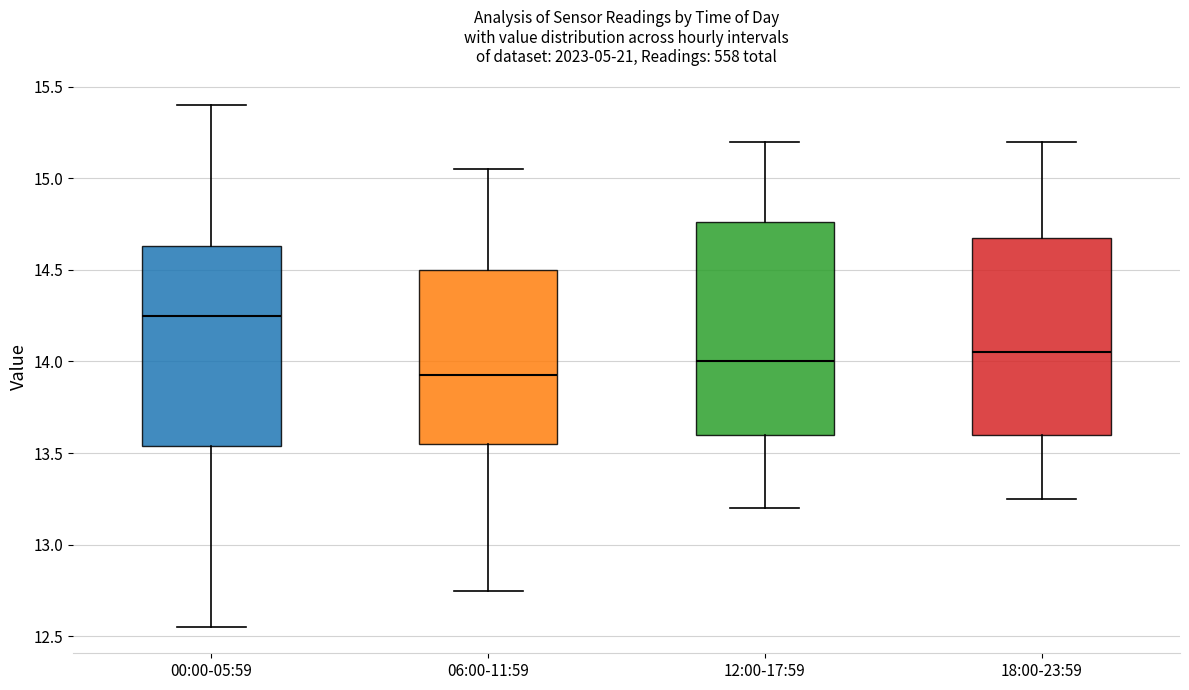

Which box is the tallest, from its lower edge to its upper edge?

12:00-17:59